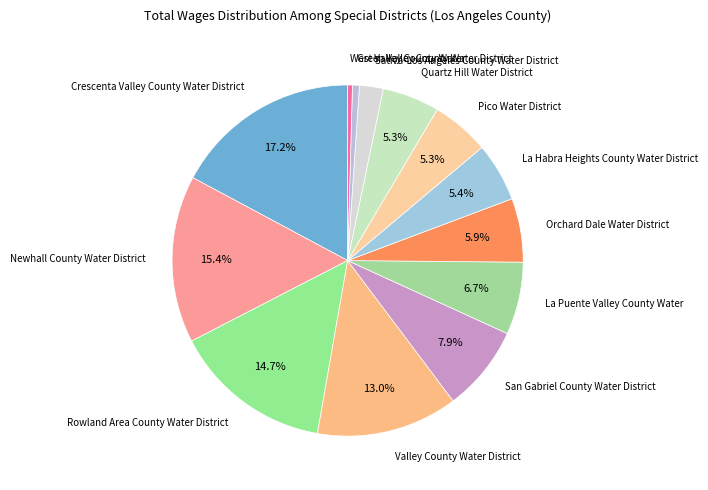

Approximately how many times larger is the value at Valley County Water District compared to Rowland Area County Water District?

0.9